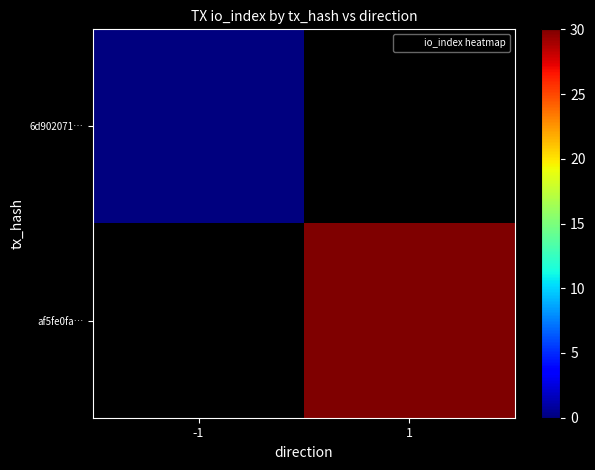

List the series in order of their overall mean, lowest first.

6d902071…, af5fe0fa…